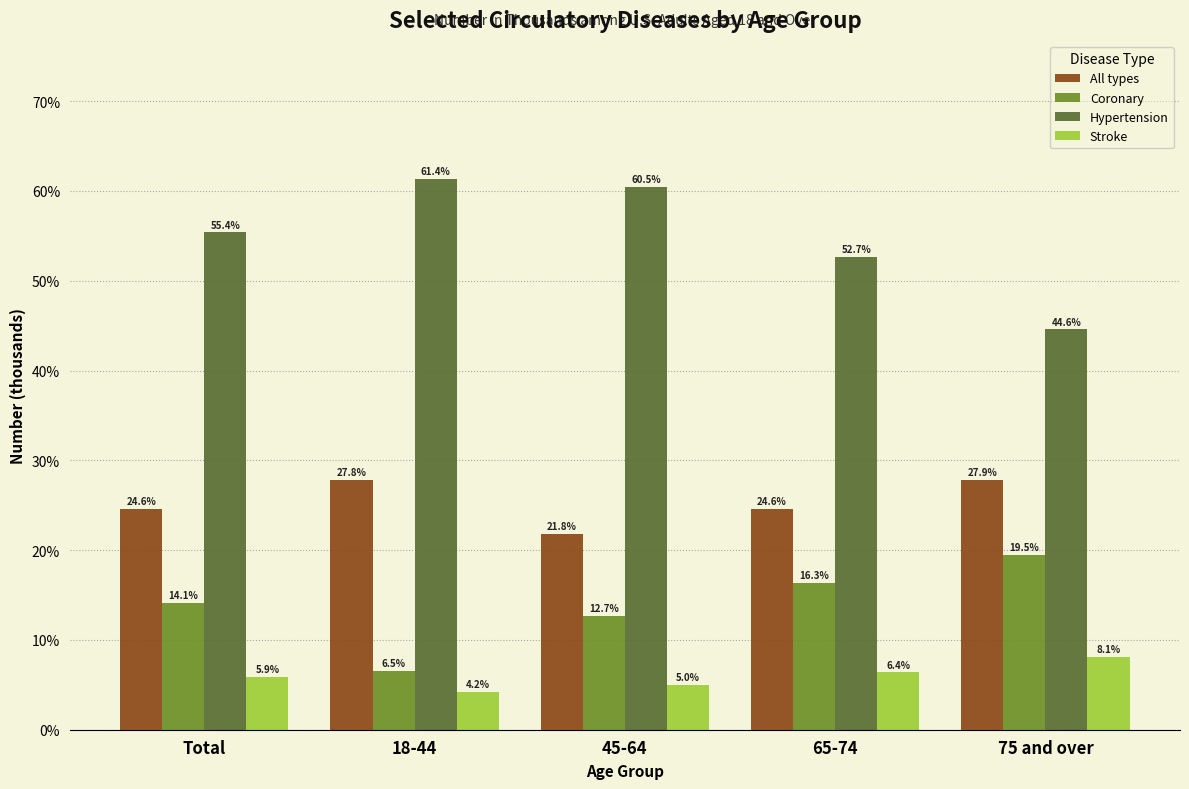

Reading left to right, transcribe all the data shown in this chart.

All types: Total=24.6	18-44=27.8	45-64=21.8	65-74=24.6	75 and over=27.9
Coronary: Total=14.1	18-44=6.5	45-64=12.7	65-74=16.3	75 and over=19.5
Hypertension: Total=55.4	18-44=61.4	45-64=60.5	65-74=52.7	75 and over=44.6
Stroke: Total=5.9	18-44=4.2	45-64=5.0	65-74=6.4	75 and over=8.1